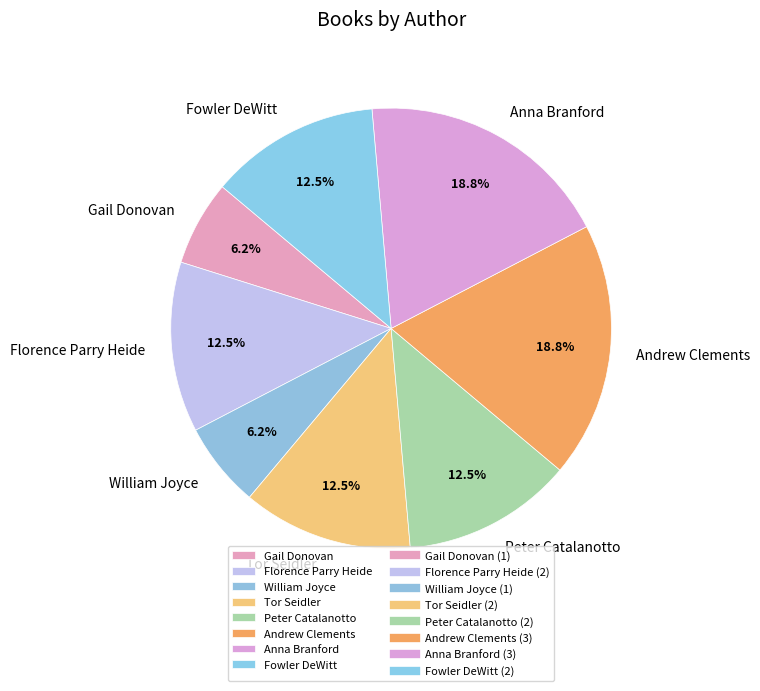

How many segments does this pie chart have?

8